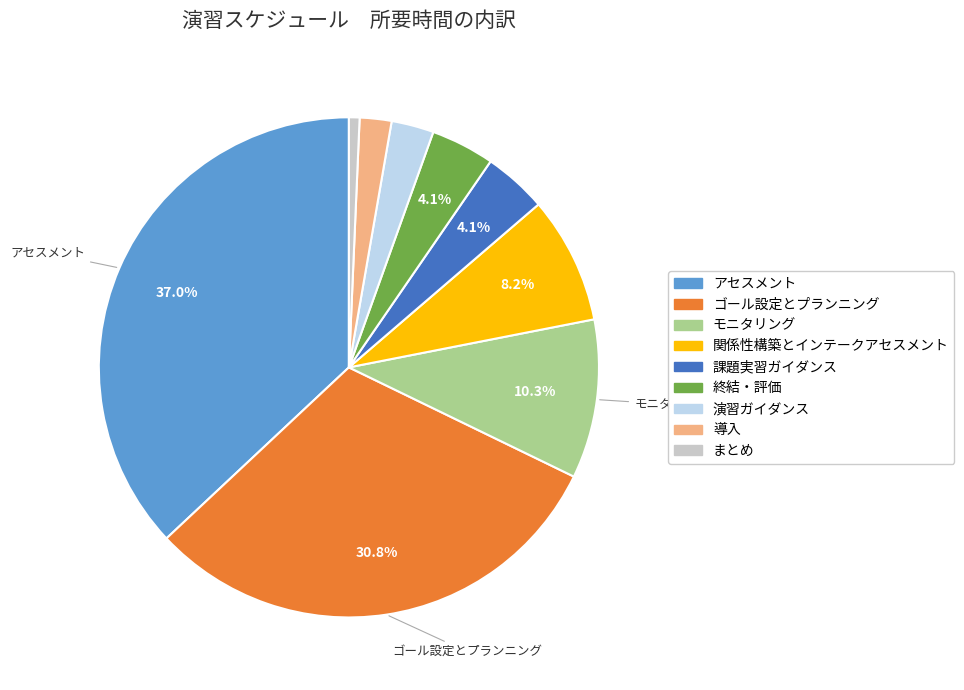

Is there any slice that represents more than half of the pie?

No